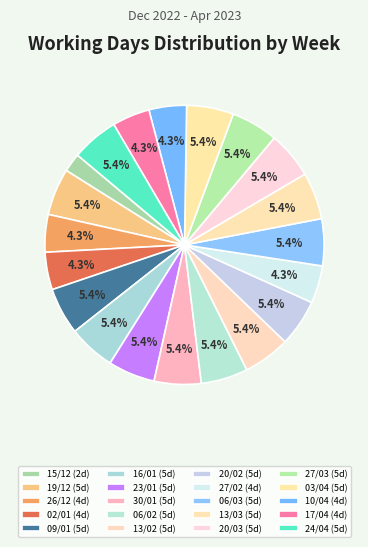

Count the number of slices in the pie.

20